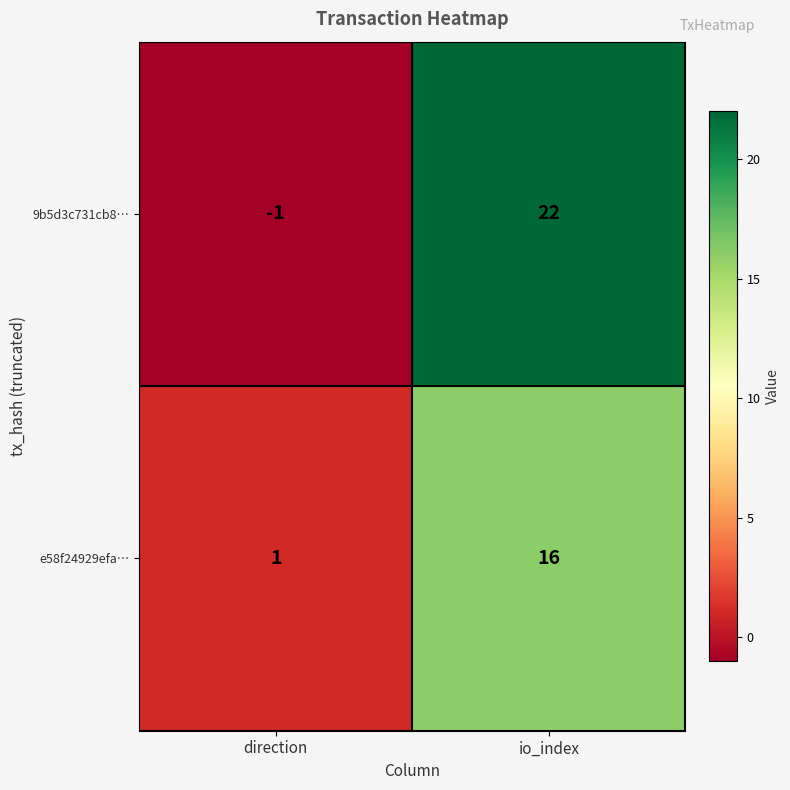

Which category has the highest value across all series?

io_index